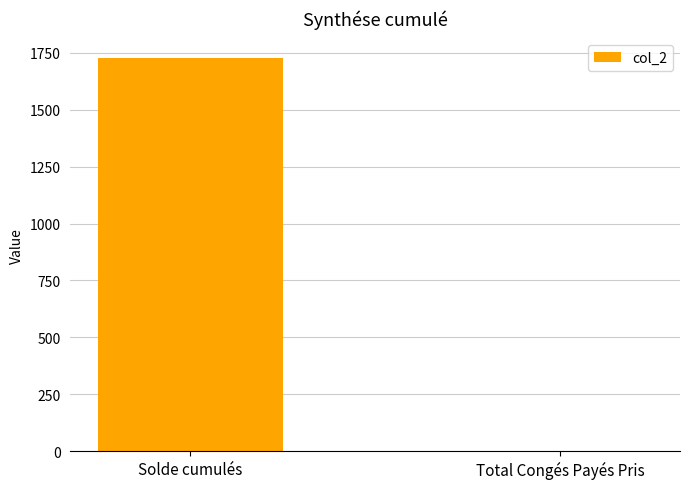

What is the change in value from Solde cumulés to Total Congés Payés Pris?

-1726.4